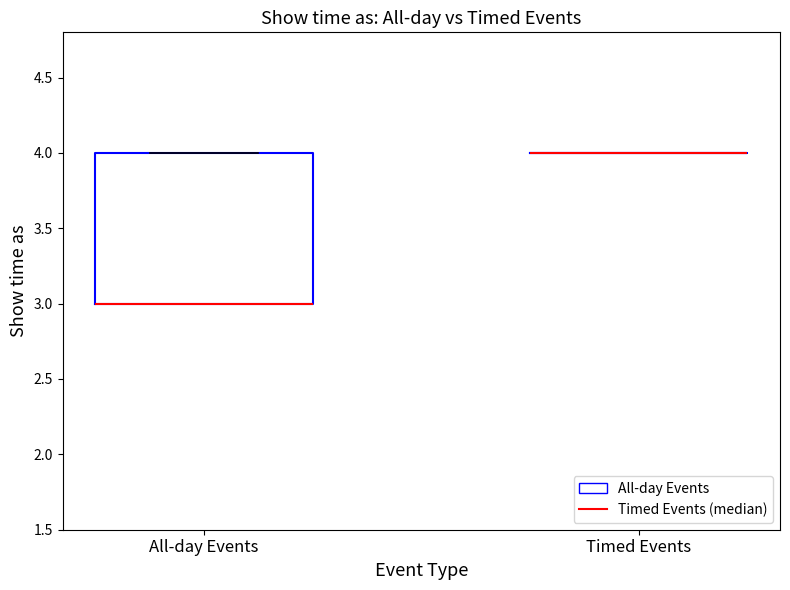

Reading left to right, transcribe this box plot: for each box, give where its median line is, the range the box spans, and where its two whiskers end, as read against the y-axis. The values are not printed on the chart, so give them approximately, as read against the axis.

All-day Events: median 3 (drawn on the box's lower edge), box 3 to 4, whiskers 3 to 4
Timed Events: box collapsed to a line at 4, whiskers 4 to 4